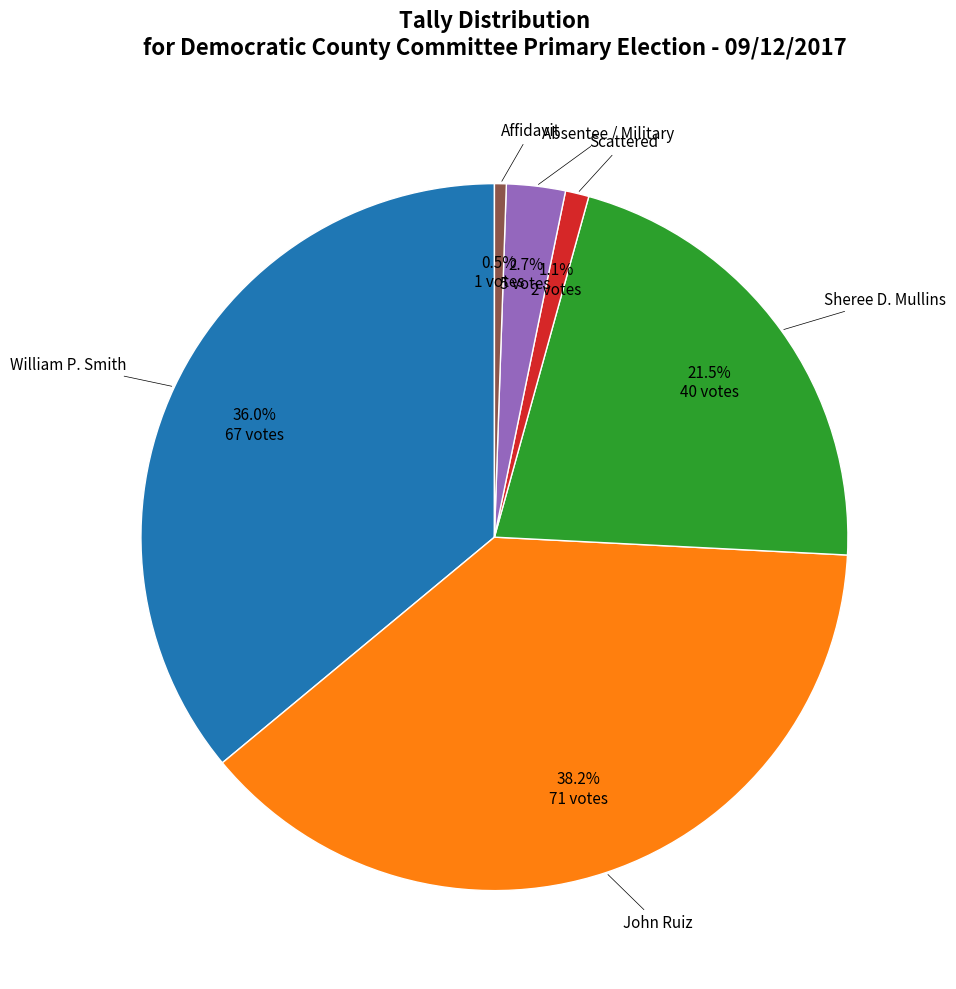

How many slices are in this pie chart?

6